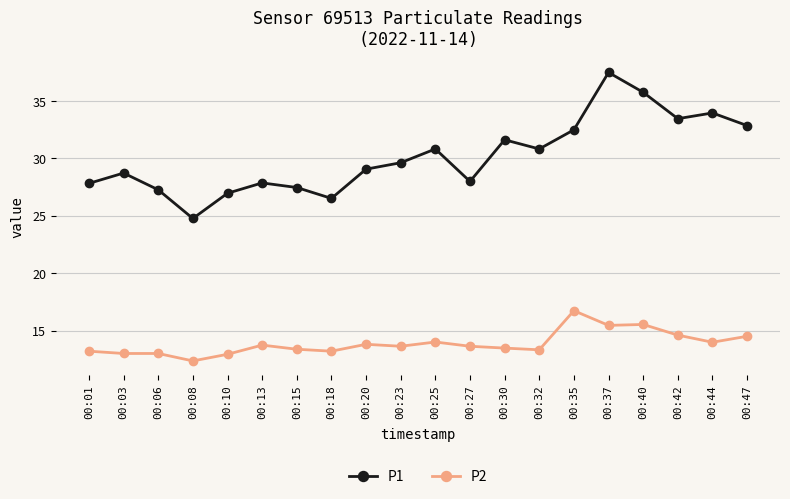

Which series has the largest total across all categories?

P1